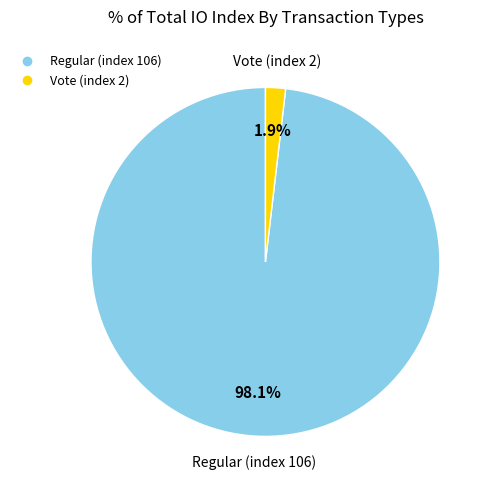

Which has a higher value, Vote (index 2) or Regular (index 106)?

Regular (index 106)